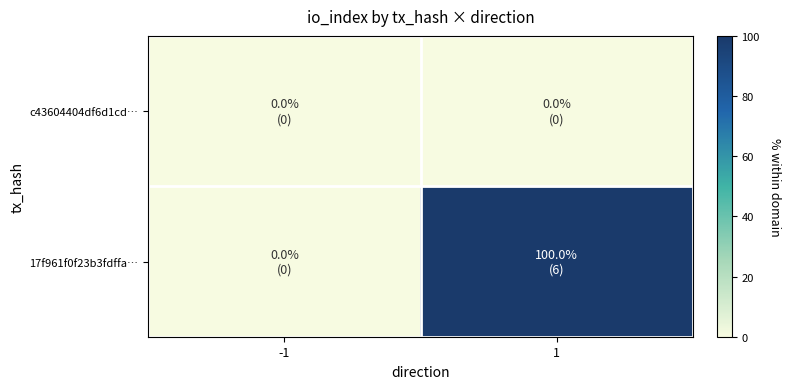

At which category is the sum across all series the highest?

1